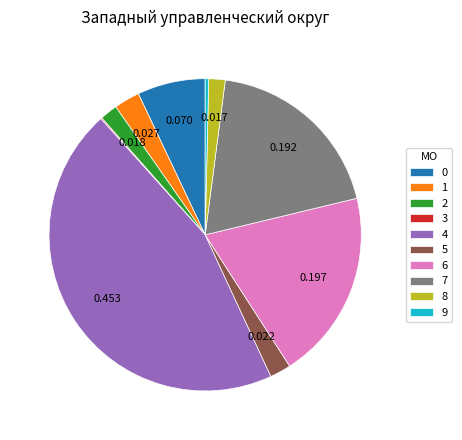

Is there a majority slice in this chart?

No